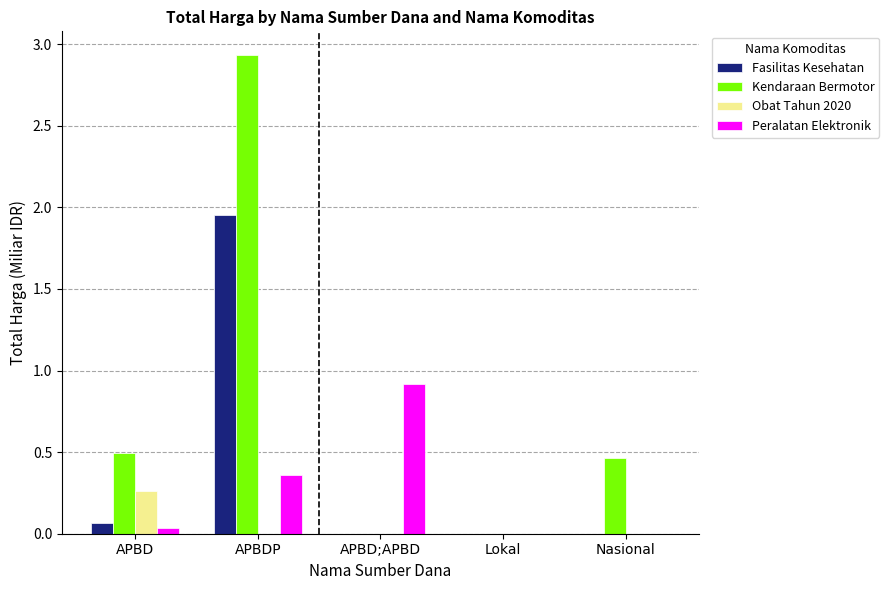

Is it true that Kendaraan Bermotor equals 0.5 at APBD?

True